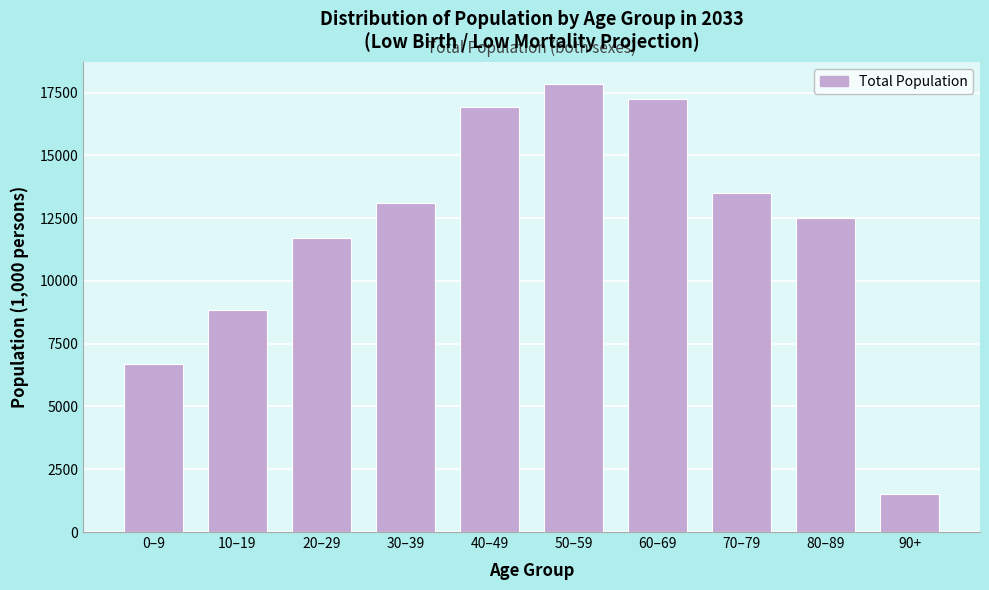

Reading left to right, extract all data points from this chart.

0–9=6685.6	10–19=8840.9	20–29=11704.9	30–39=13112.1	40–49=16914.3	50–59=17824.7	60–69=17257.0	70–79=13483.2	80–89=12513.2	90+=1520.0